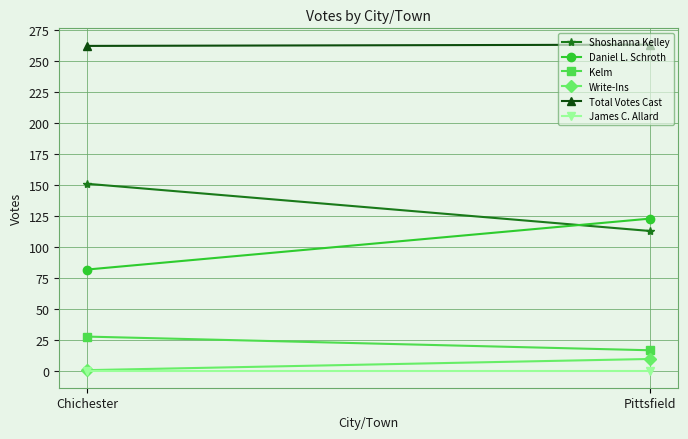

How many data points in Shoshanna Kelley are less than 151?

1